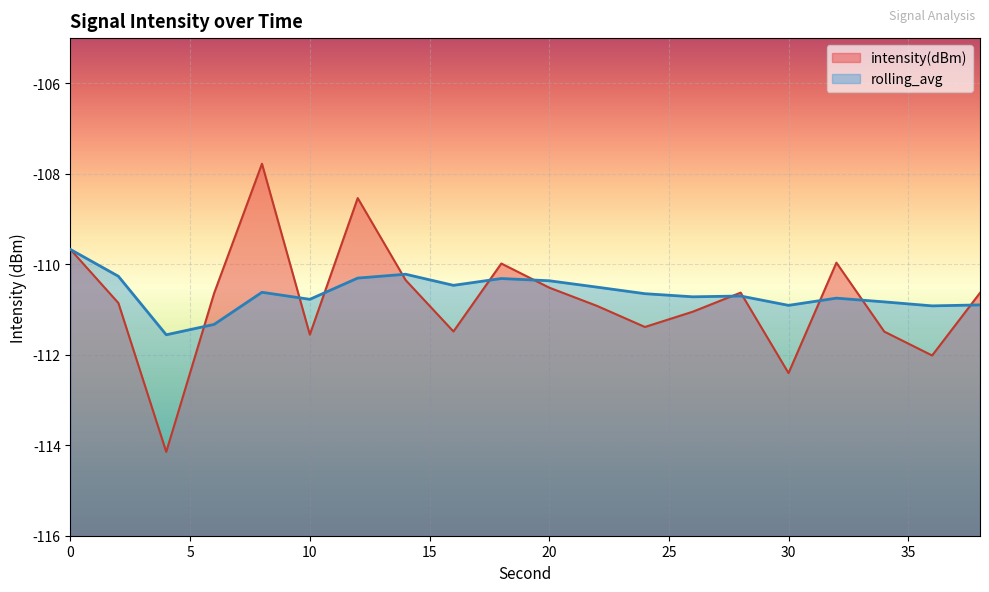

Which series changed the most between 10 and 16?

rolling_avg